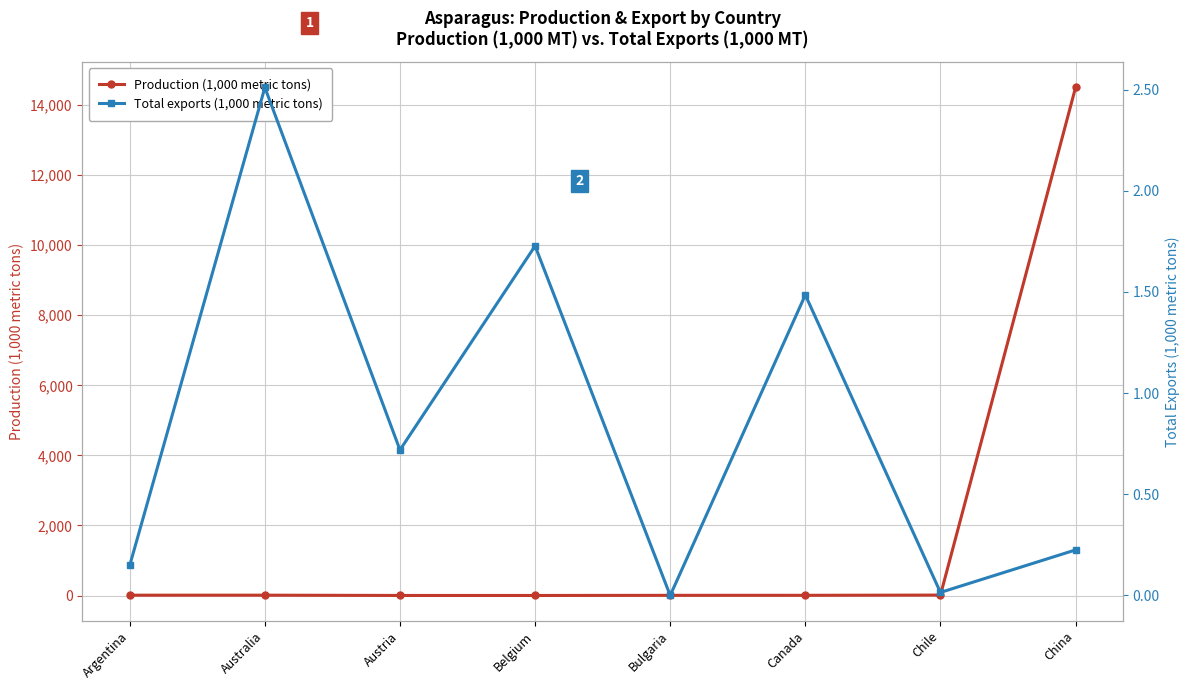

What is the difference between the maximum and minimum values in the Total exports (1,000 metric tons) series?

2.5